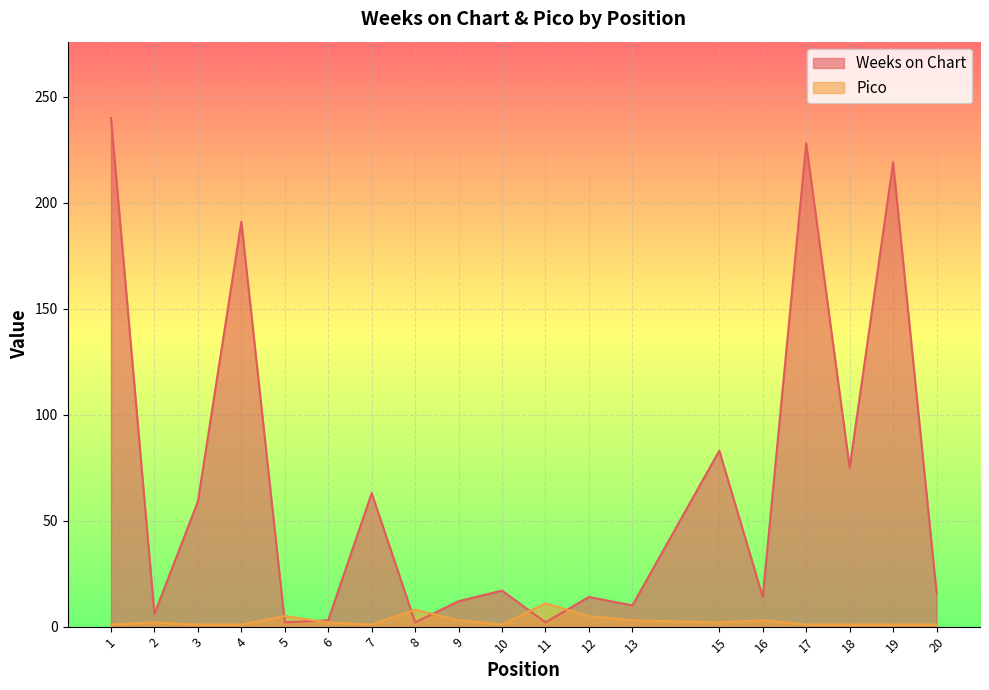

Reading left to right, what are all the values shown in this chart?

Weeks on Chart: 240	6	59	191	2	3	63	2	12	17	2	14	10	83	14	228	75	219	16
Pico: 1	2	1	1	5	2	1	8	3	1	11	5	3	2	3	1	1	1	1